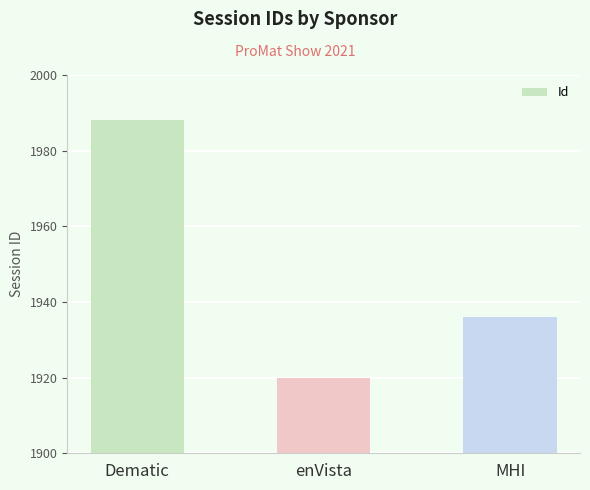

Which label corresponds to the smallest value in the chart?

enVista